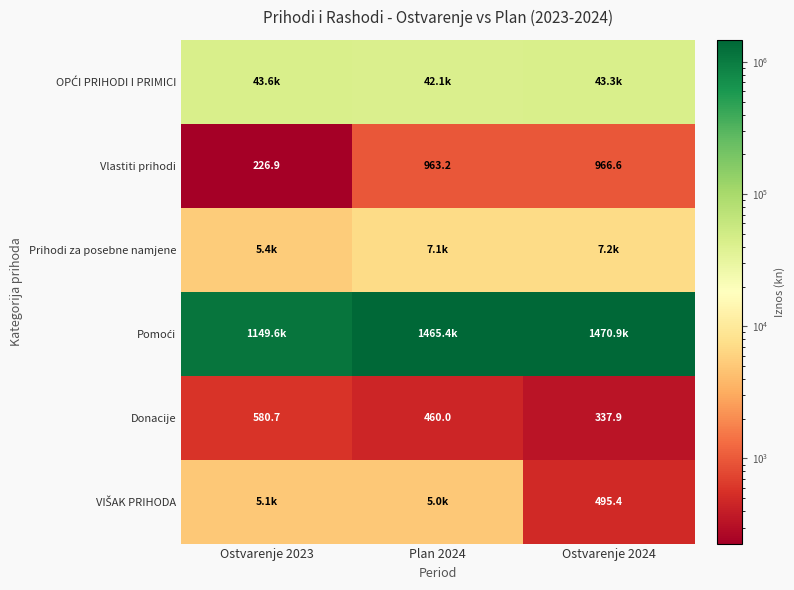

Where is Donacije nearest to the value 459?

Plan 2024